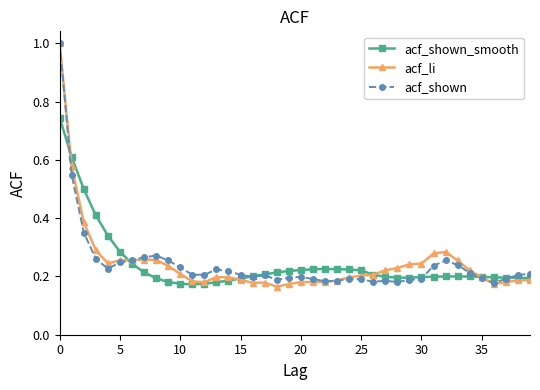

At how many categories does at least one series exceed 0?

40